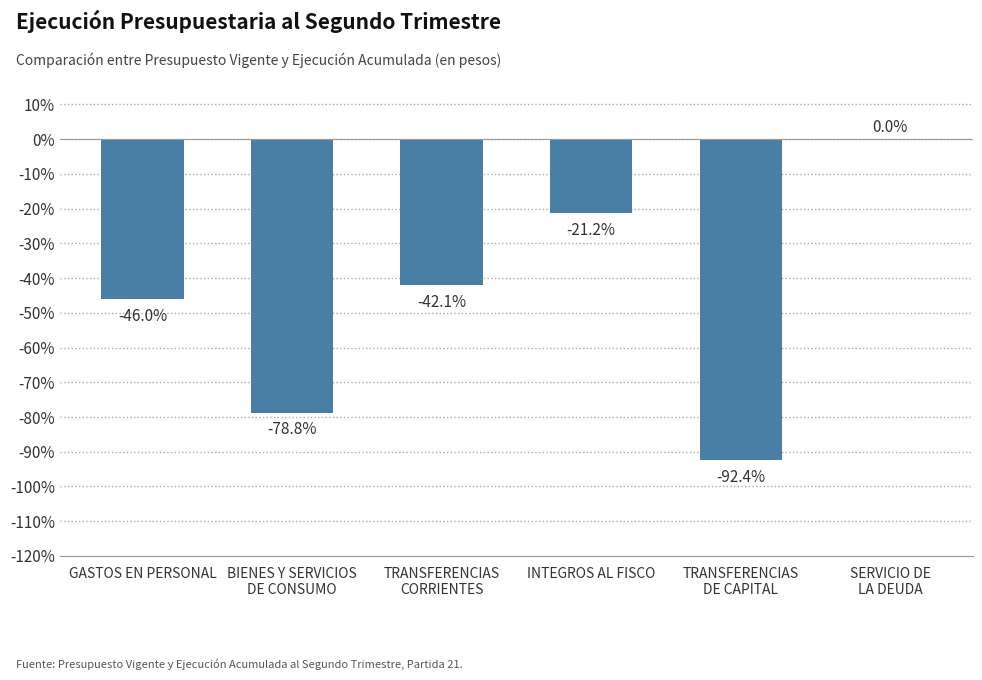

Between SERVICIO DE
LA DEUDA and TRANSFERENCIAS
DE CAPITAL, which is larger?

SERVICIO DE
LA DEUDA